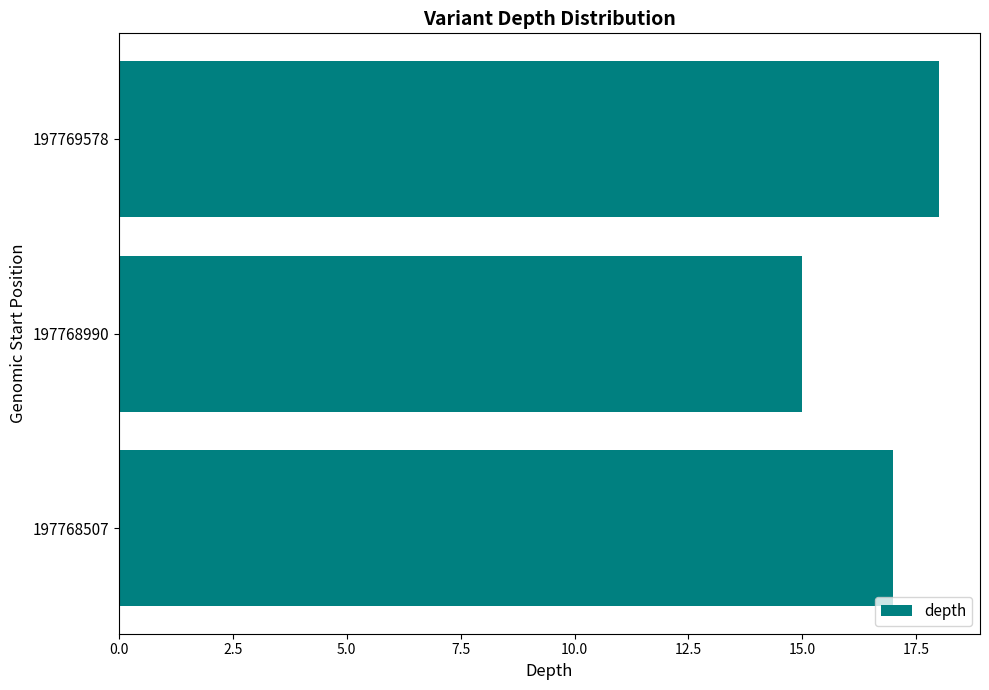

What is the maximum value shown in the chart?

18